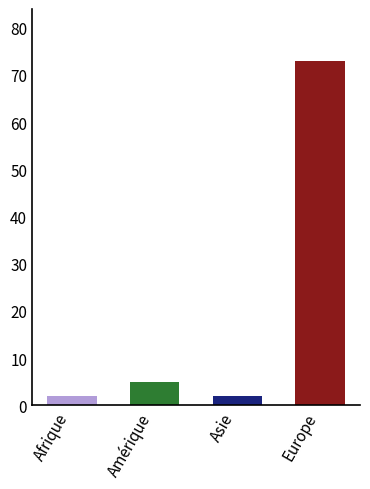

Does the chart contain stacked bars?

No